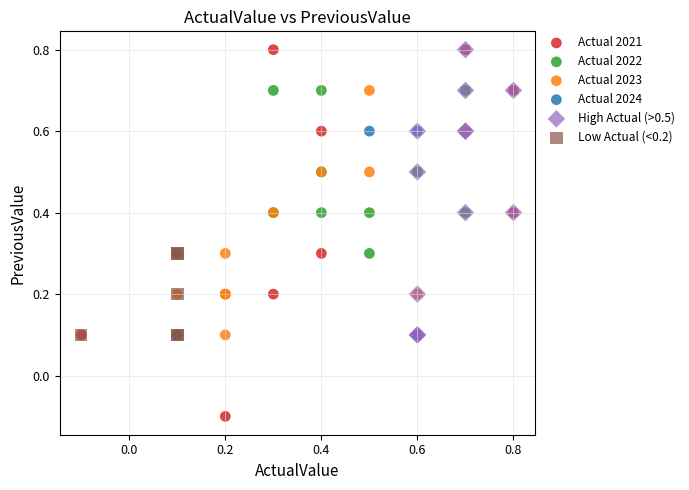

Which series reaches the minimum Y coordinate?

Actual 2021